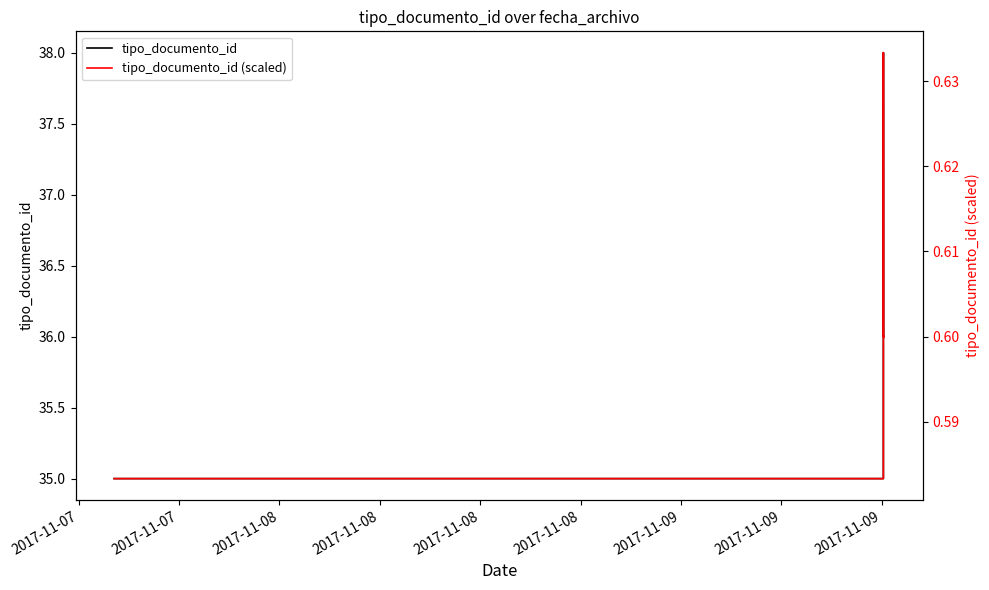

Between 2017-11-09 and 2017-11-07, which is larger?

2017-11-09